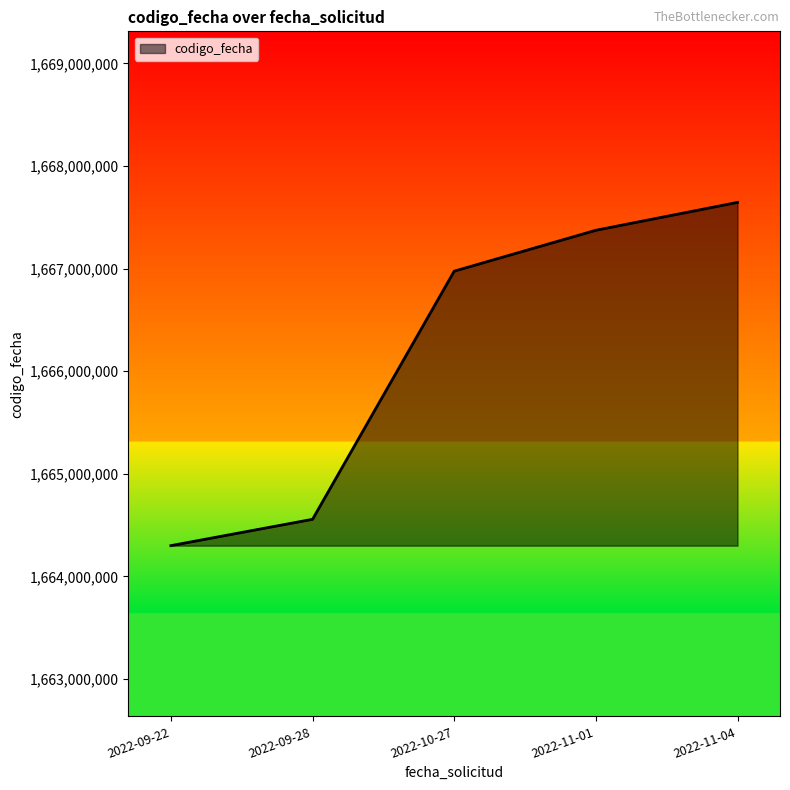

Reading left to right, list all the values displayed in this chart.

2022-09-22=1664299350	2022-09-28=1664556086	2022-10-27=1666975103	2022-11-01=1667373911	2022-11-04=1667645704